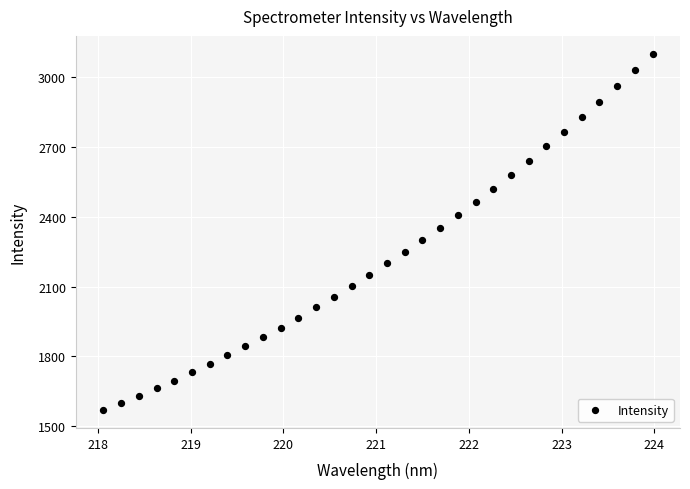

What is the range of X values (max minus min)?

5.9